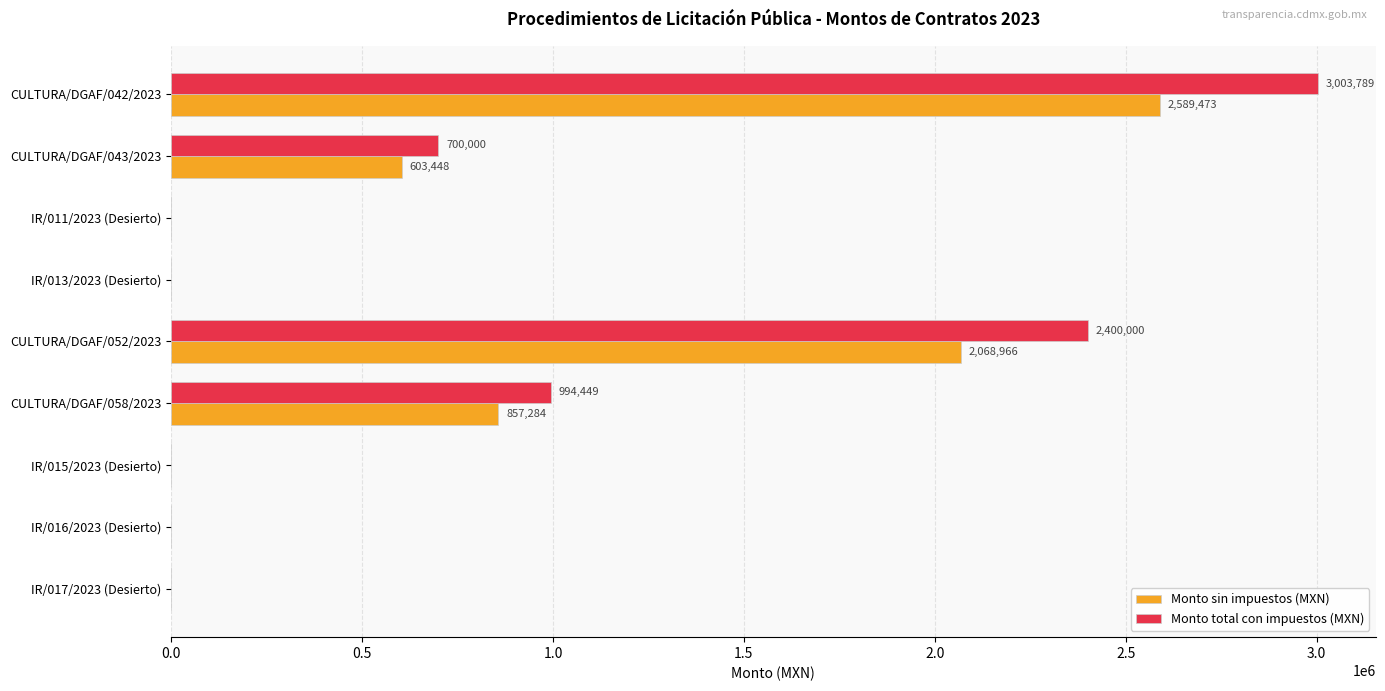

Which series changed the most between CULTURA/DGAF/043/2023 and CULTURA/DGAF/052/2023?

Monto total con impuestos (MXN)